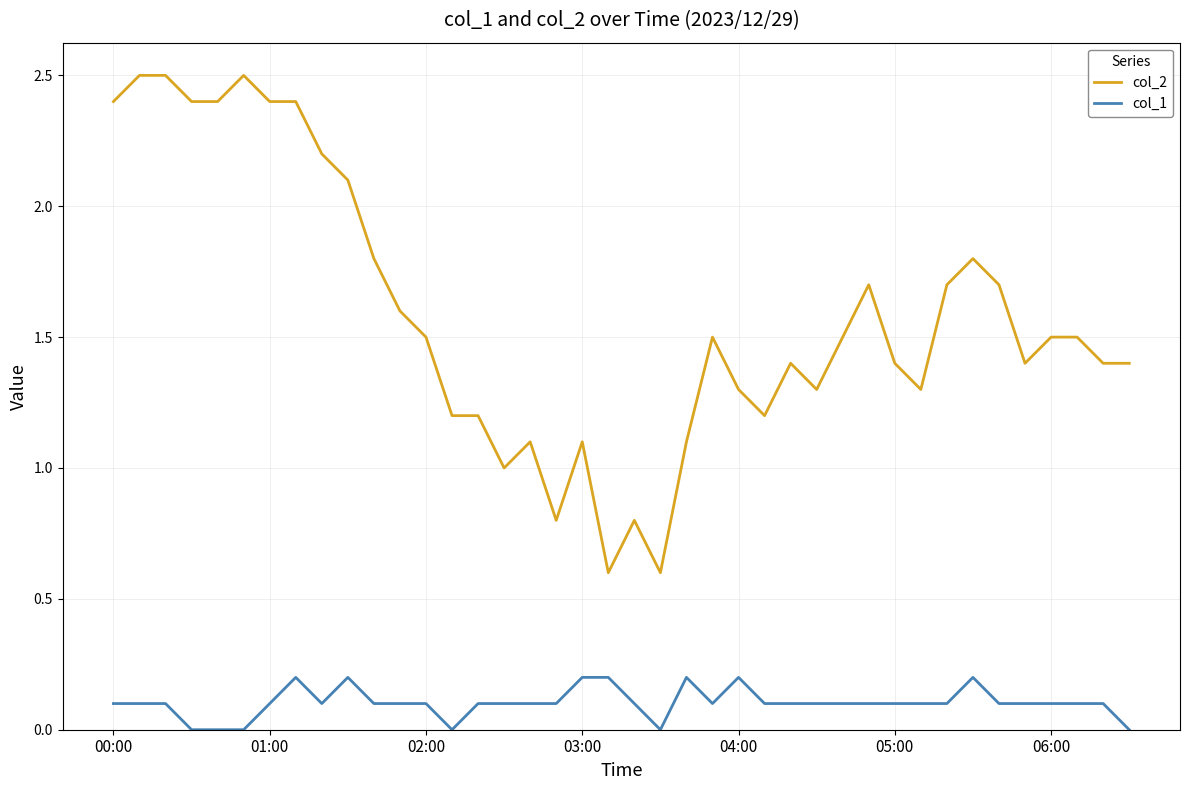

What is the highest value of the col_2 series?

2.5